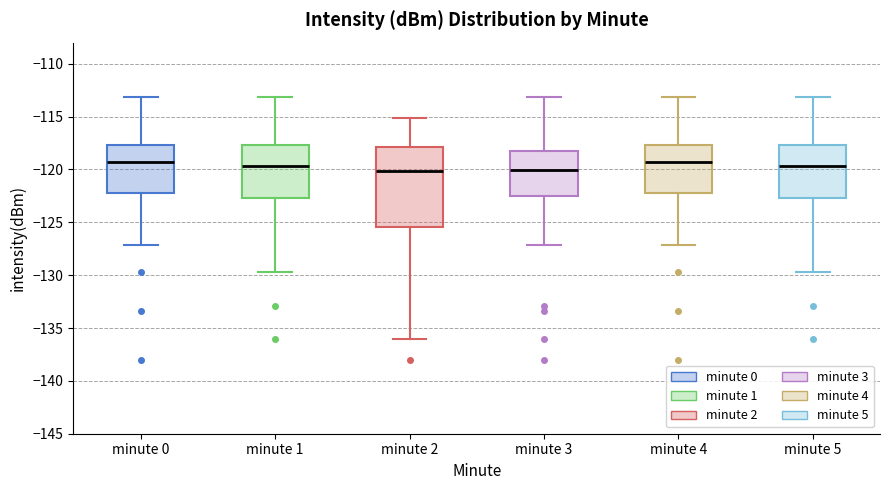

Where does the median line of the box for minute 4 sit on the y-axis? The values are not printed on the chart, so give them approximately, as read against the axis.

-119.5